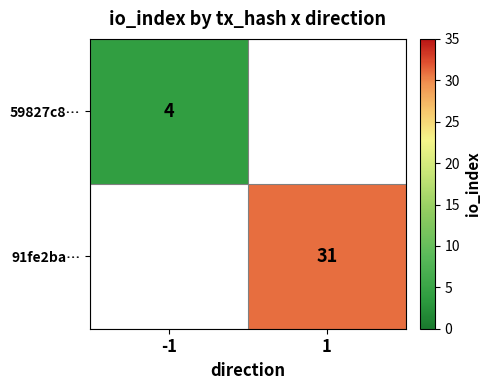

The 59827c8… series shows 1 at -1. True or false?

False